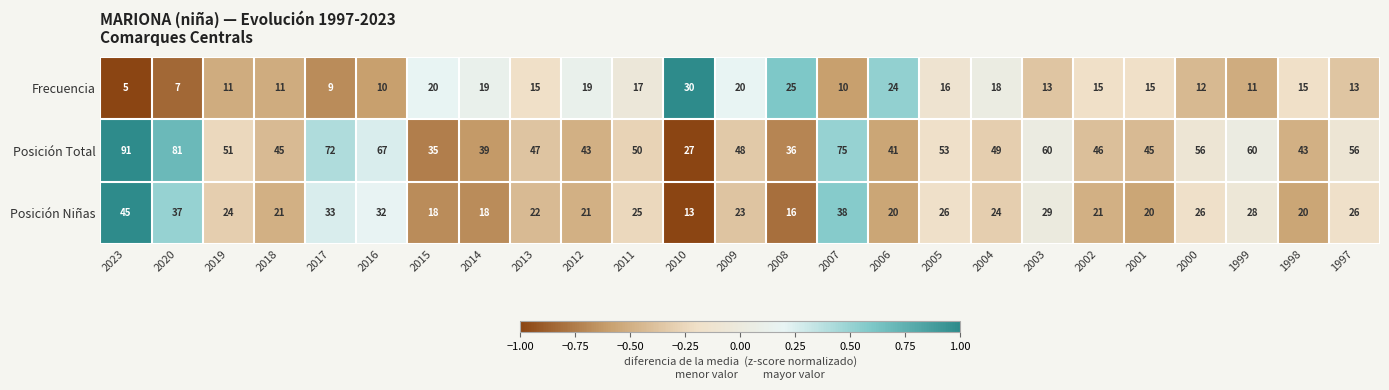

What is the difference between the maximum and minimum values in the Frecuencia series?

25